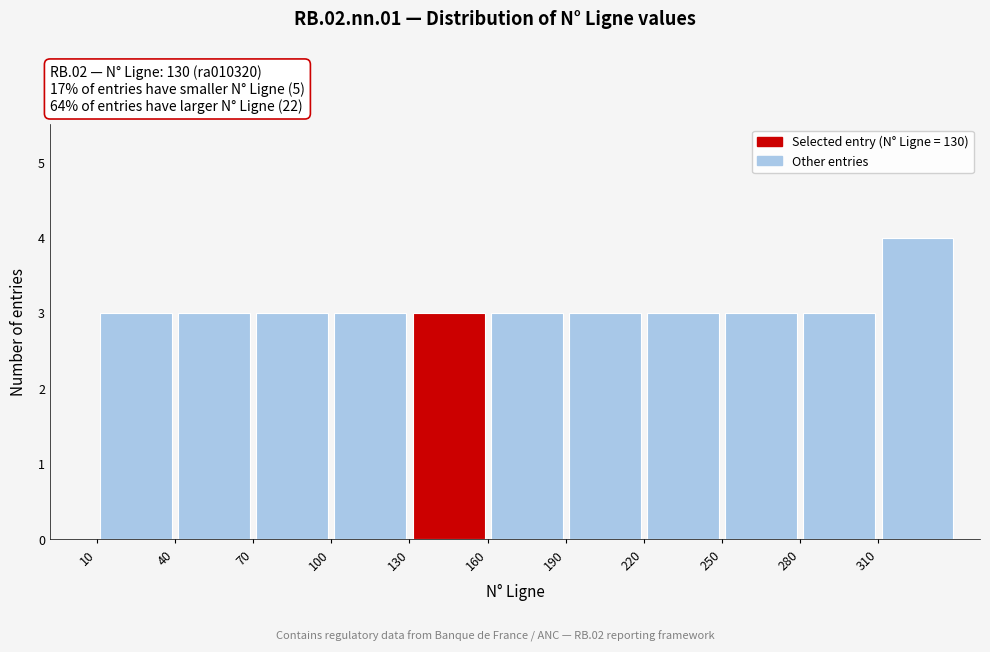

Reading left to right, list every bar in this chart as the range it spans on the x-axis followed by its height. The values are not printed on the chart, so give them approximately, as read against the axis.

10 to 40: 3
40 to 70: 3
70 to 100: 3
100 to 130: 3
130 to 160: 3
160 to 190: 3
190 to 220: 3
220 to 250: 3
250 to 280: 3
280 to 310: 3
310 to 340: 4